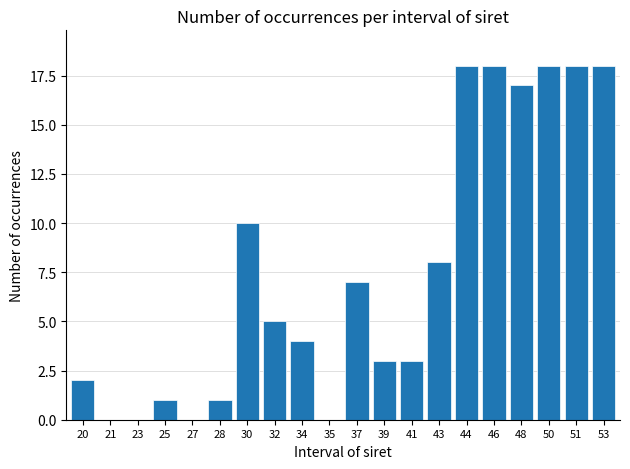

Reading right to left, extract all data points from this chart.

53=18	51=18	50=18	48=17	46=18	44=18	43=8	41=3	39=3	37=7	35=0	34=4	32=5	30=10	28=1	27=0	25=1	23=0	21=0	20=2